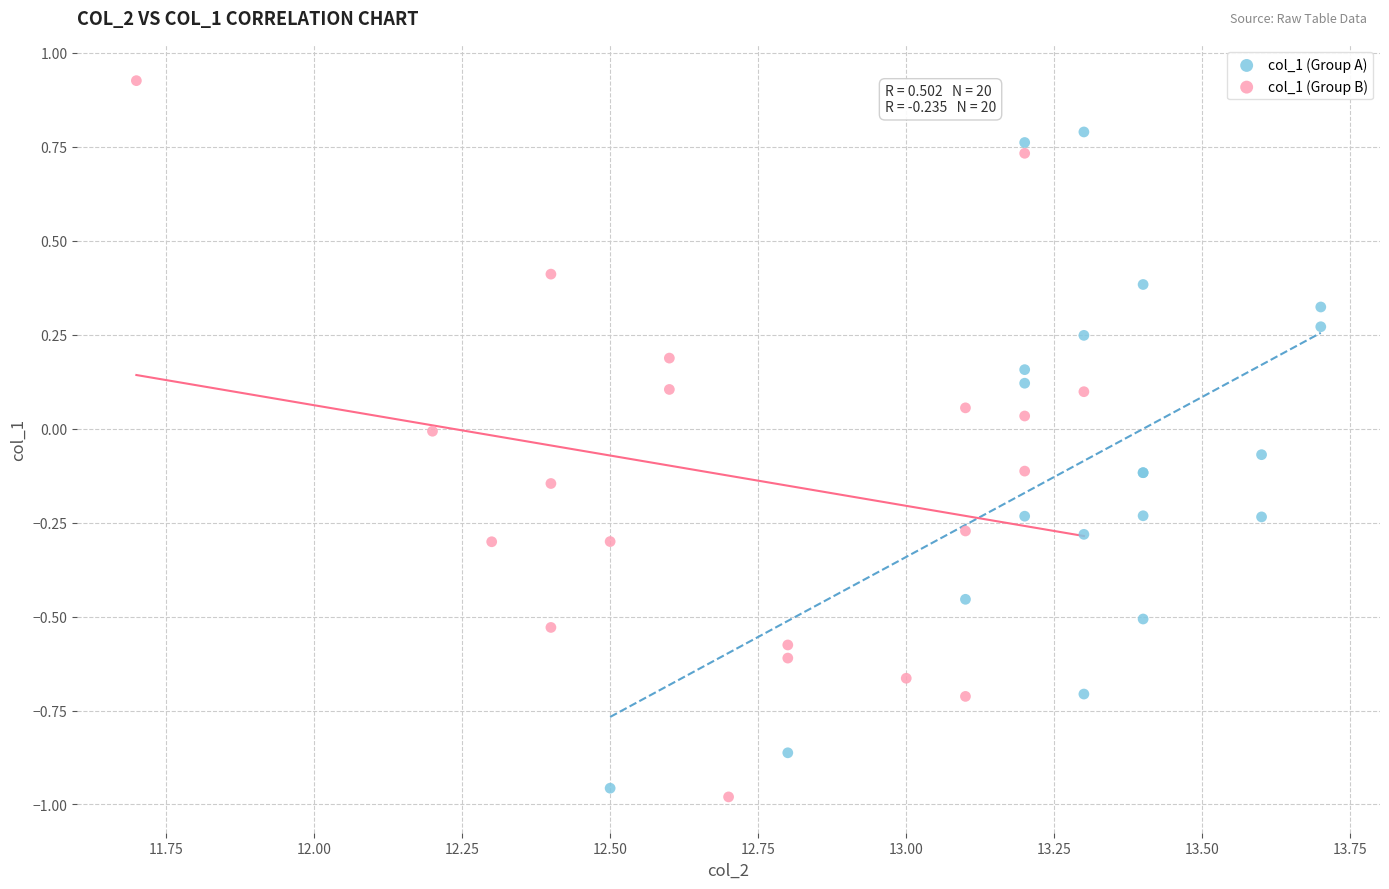

What are all the series names shown in the legend?

col_1 (Group A), col_1 (Group B)